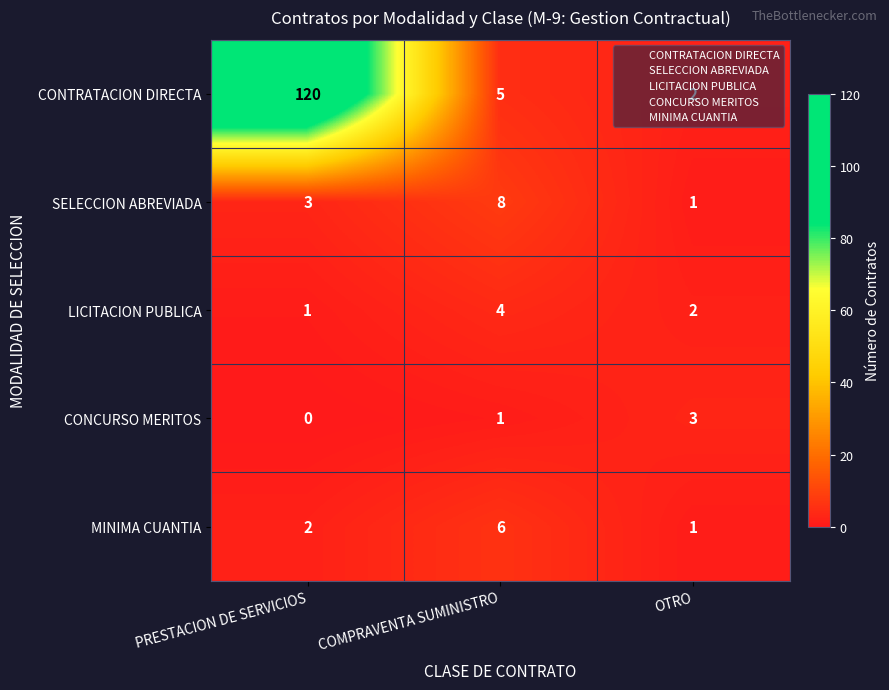

Which label corresponds to the smallest value in the chart?

PRESTACION DE SERVICIOS